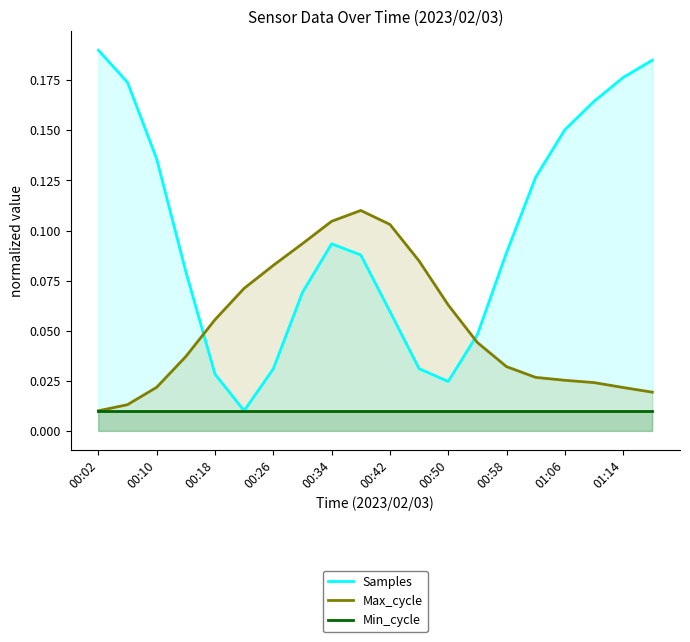

What is the sum of all Samples values?

2.0